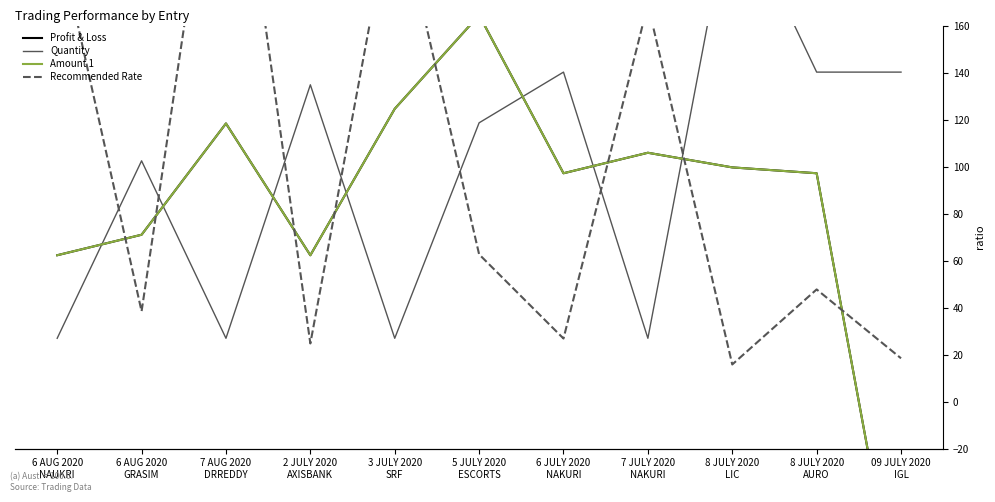

How many times do Quantity and Amount 1 cross each other?

7